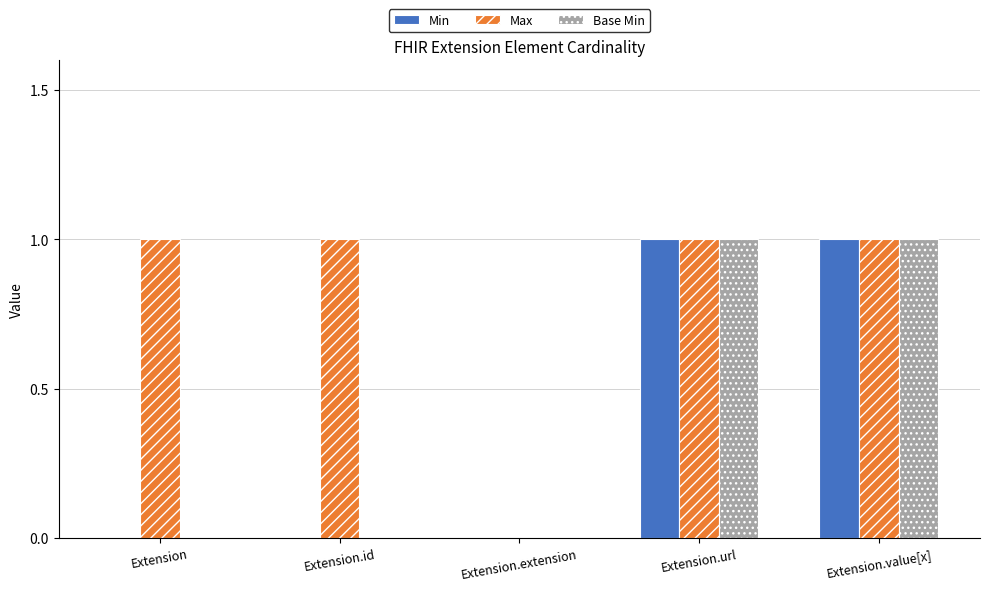

The value of Max at Extension.extension is 0. True or false?

True